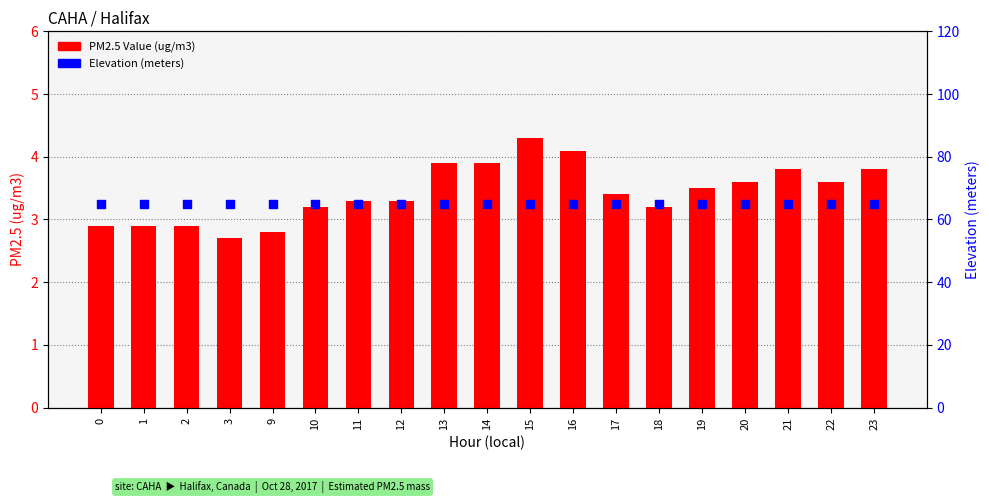

Is the value of Elevation (meters) at 22 greater than the value of PM2.5 Value (ug/m3) at 17?

Yes